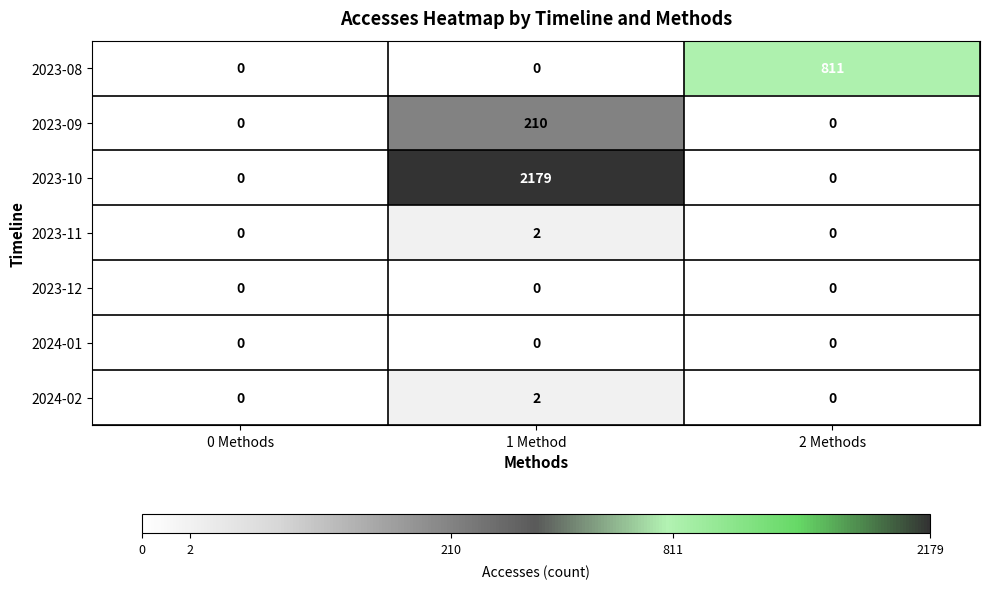

Reading right to left, extract all data points from this chart.

2023-08: 811	0	0
2023-09: 0	210	0
2023-10: 0	2179	0
2023-11: 0	2	0
2023-12: 0	0	0
2024-01: 0	0	0
2024-02: 0	2	0